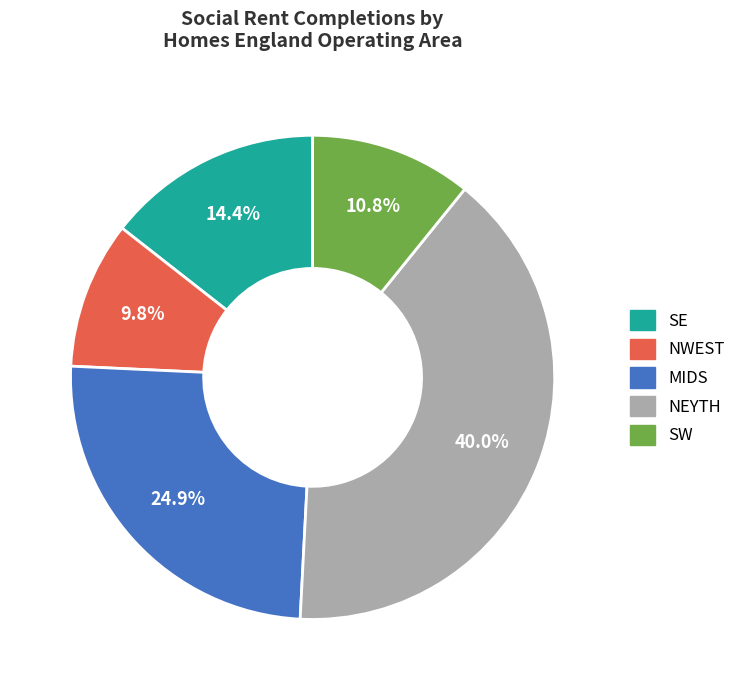

The NEYTH slice represents 40% of the pie. True or false?

True